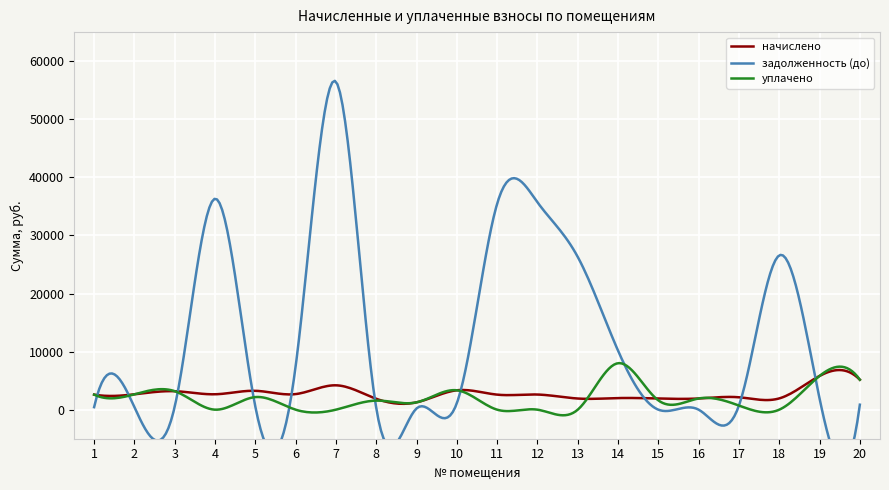

What is the spread (max minus min) of values at 11?

35447.0